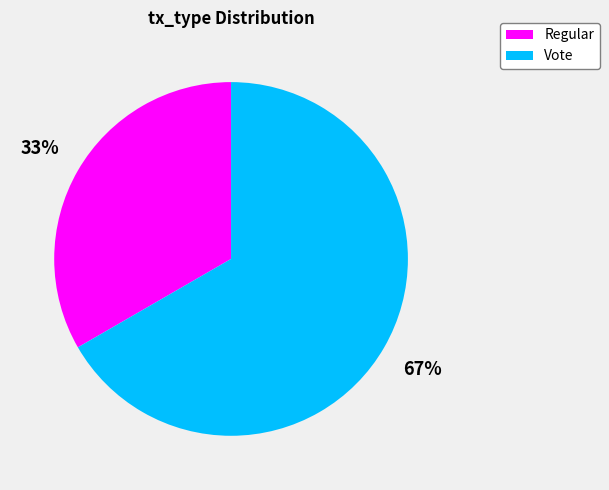

Approximately how many times larger is the value at Vote compared to Regular?

2.0